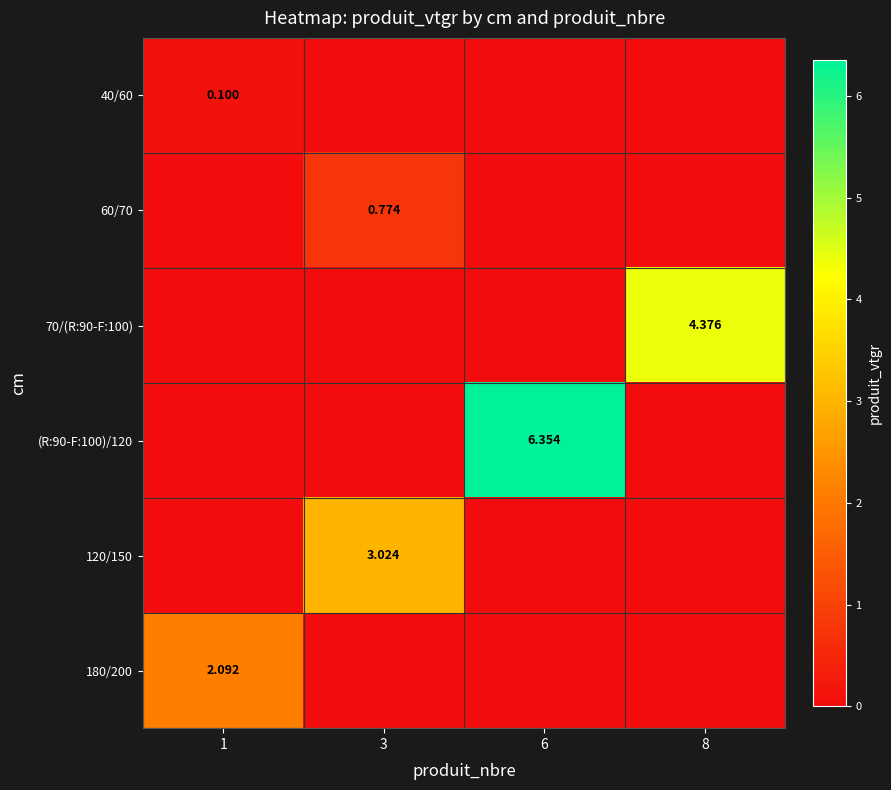

What is the difference between the maximum and second lowest values in the 120/150 series?

3.0